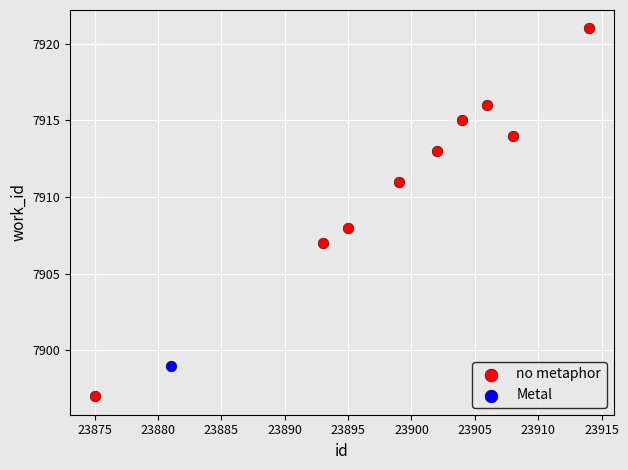

What are all the series names shown in the legend?

no metaphor, Metal